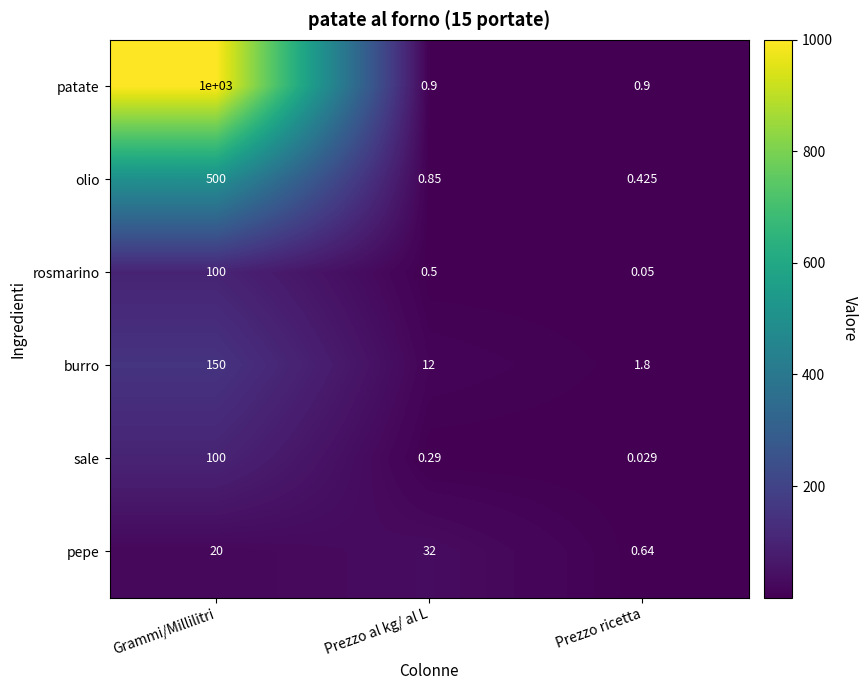

At which label is burro closest to 75?

Prezzo al kg/ al L